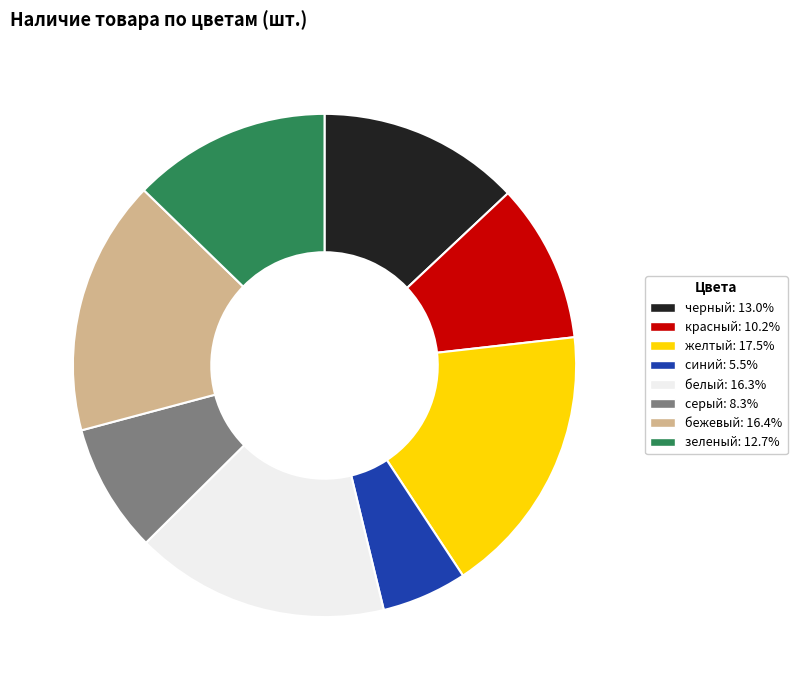

Approximately how many times larger is the value at белый: 16.3% compared to серый: 8.3%?

2.0